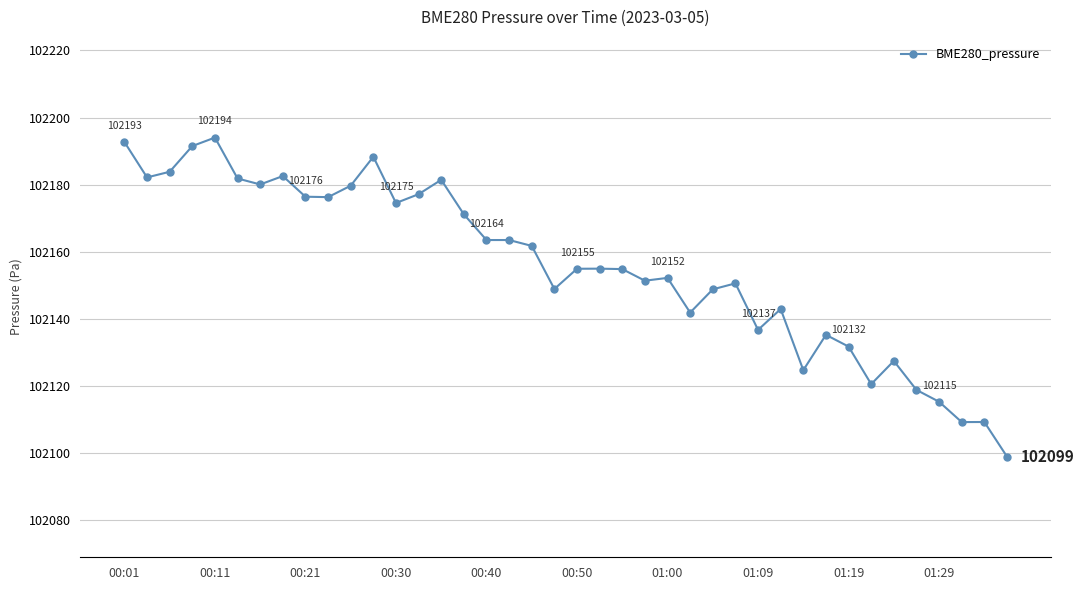

True or false: there are more than 1 points higher than both neighbors.

True